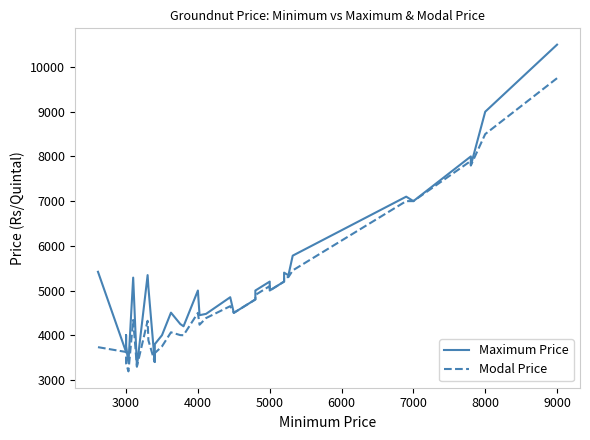

Is it true that Maximum Price equals 1328.1 at 8000?

False